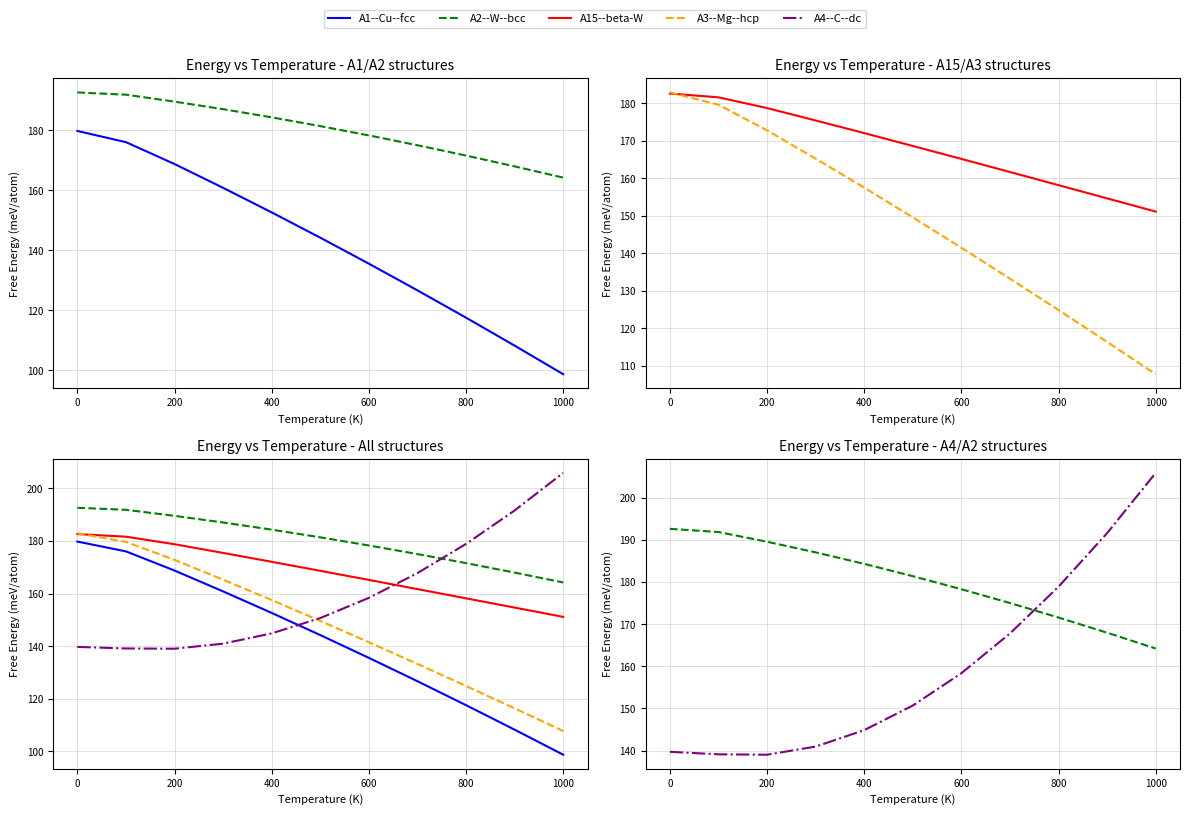

List the series in order of their overall mean, highest first.

A2--W--bcc, A15--beta-W, A4--C--dc, A3--Mg--hcp, A1--Cu--fcc